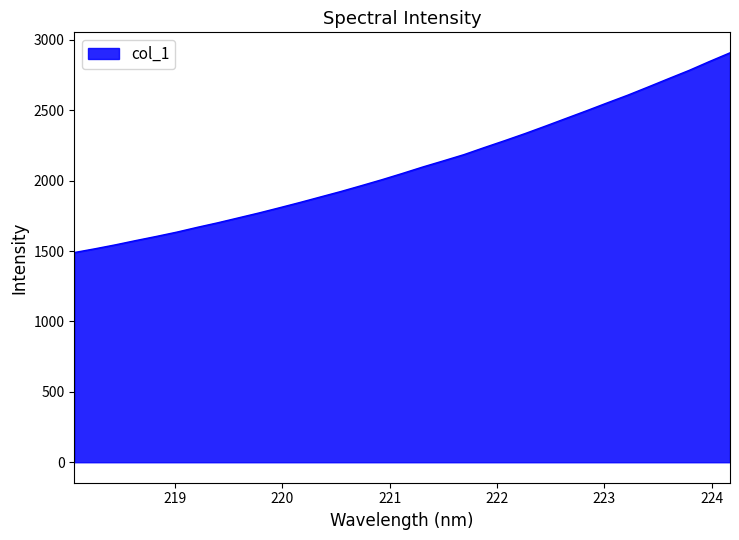

What is the difference between the maximum and minimum values?

1418.7